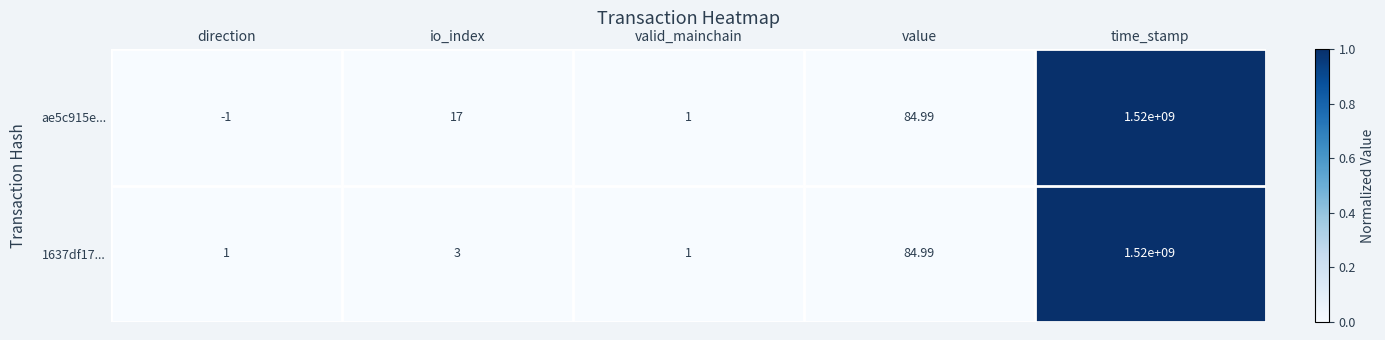

How many data points does each series have?

5